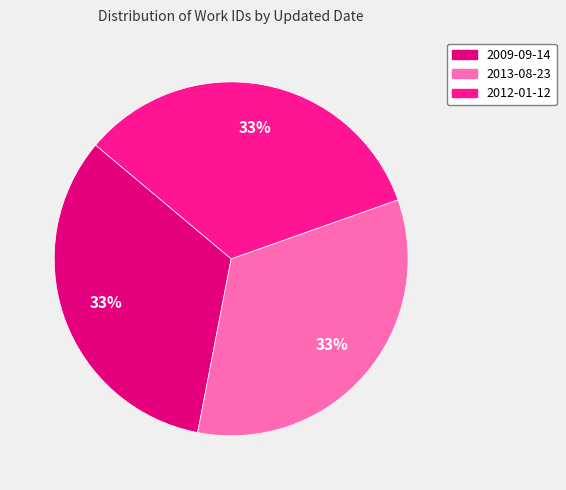

Does 2013-08-23 account for over 50% of the chart?

No